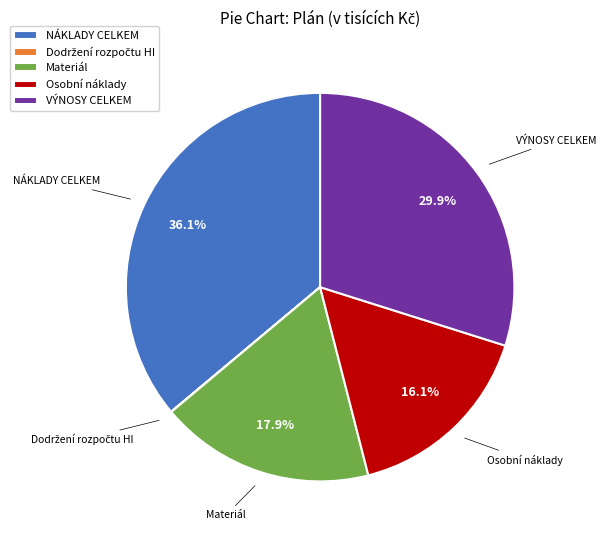

What percentage is NOT represented by NÁKLADY CELKEM?

63.9%